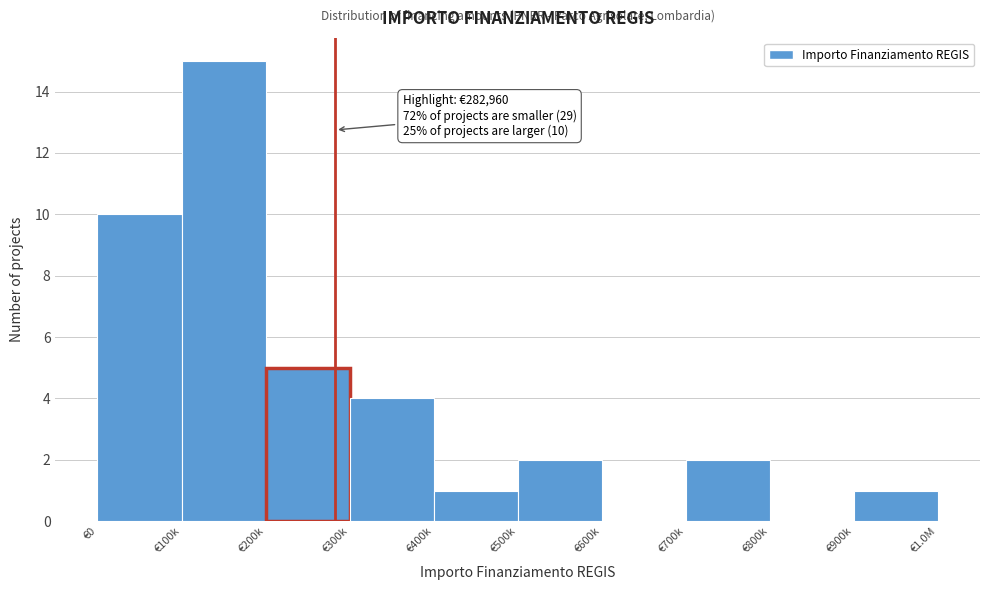

Reading left to right, transcribe all the data shown in this chart.

€0=10	€100k=15	€200k=5	€300k=4	€400k=1	€500k=2	€600k=0	€700k=2	€800k=0	€900k=1